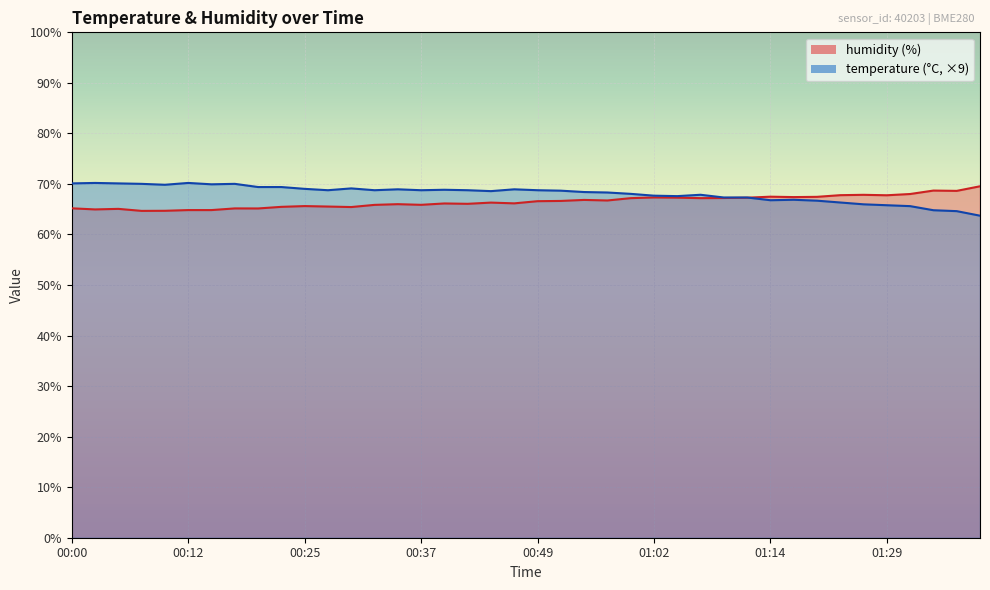

At which category is the sum across all series the highest?

00:49